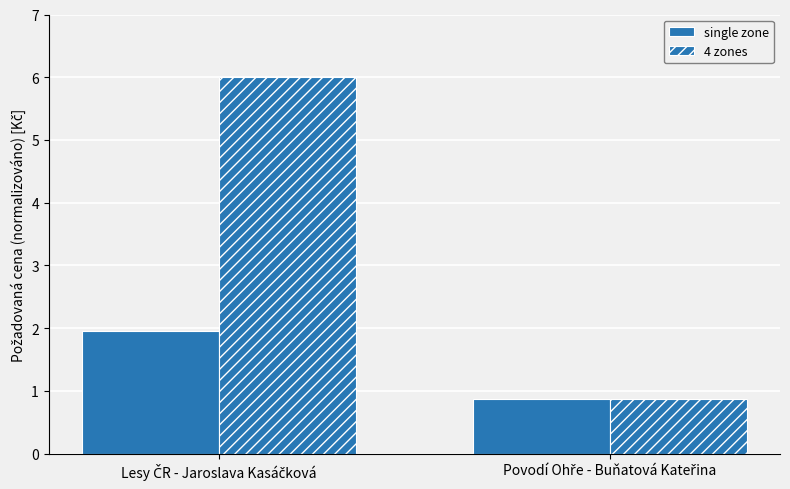

How many series are shown in this chart?

2